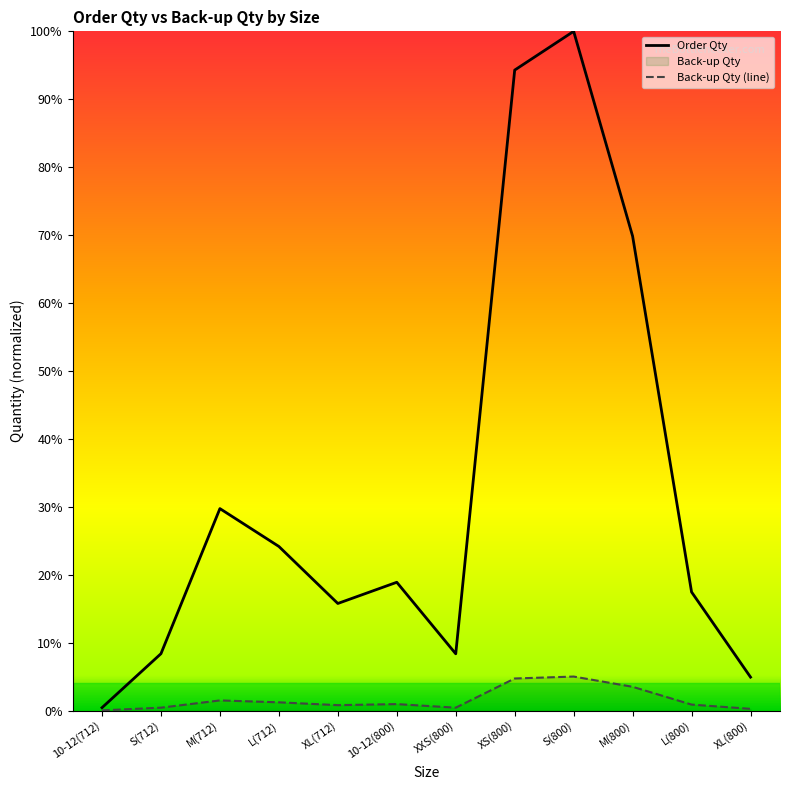

How many lines are shown in the chart?

2